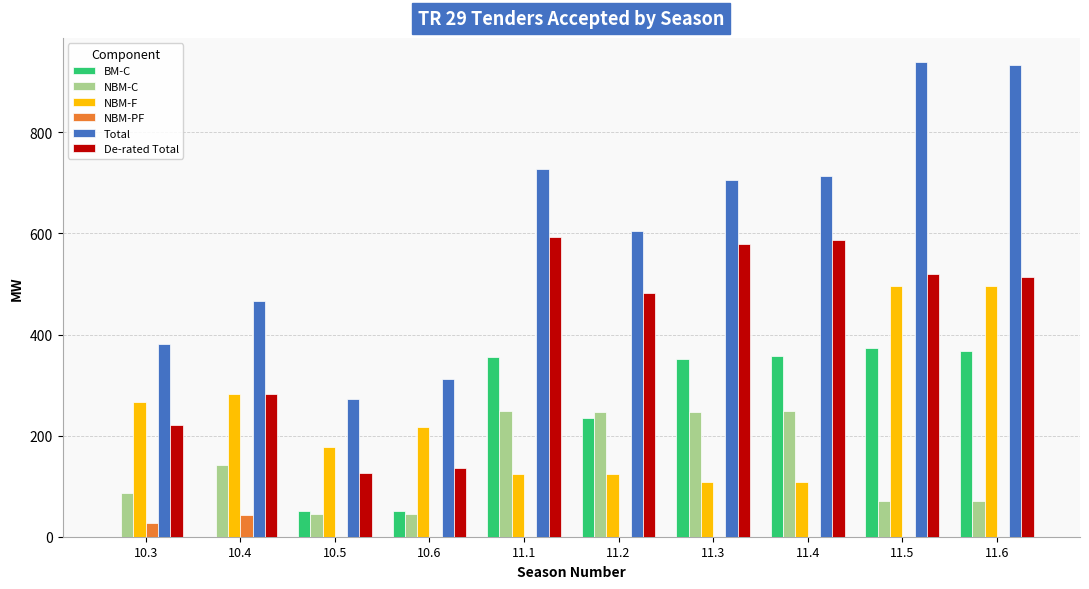

Does the chart contain stacked bars?

No